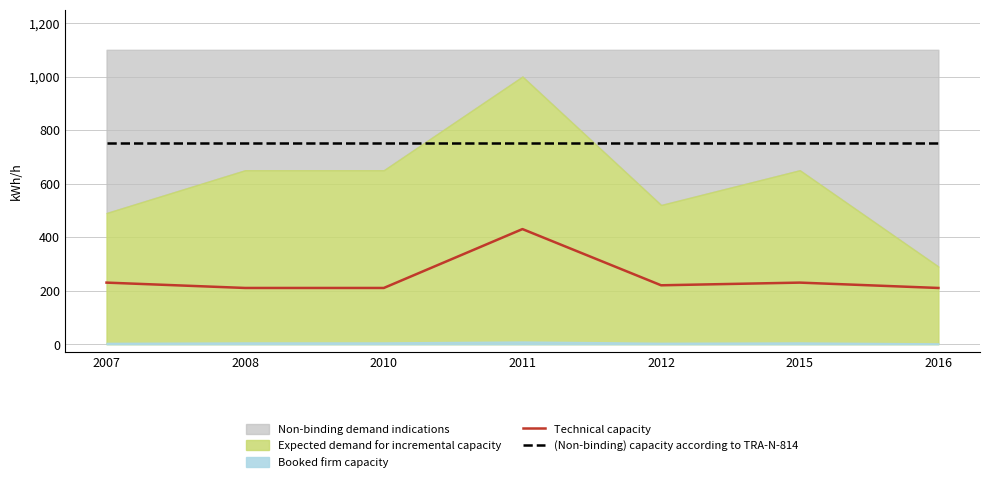

The value of (Non-binding) capacity according to TRA-N-814 at 2011 is 750. True or false?

True